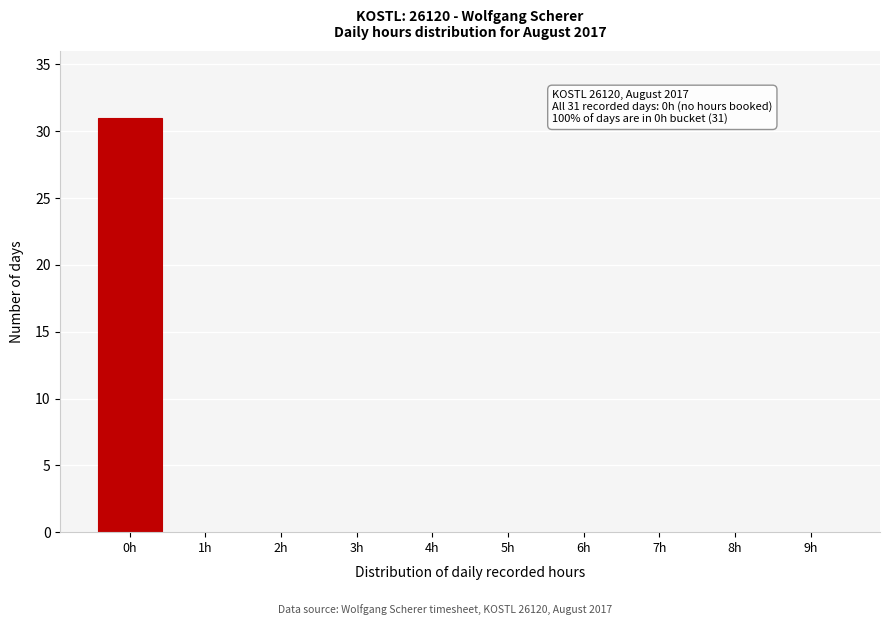

Reading right to left, what are all the values shown in this chart?

9h=0	8h=0	7h=0	6h=0	5h=0	4h=0	3h=0	2h=0	1h=0	0h=31